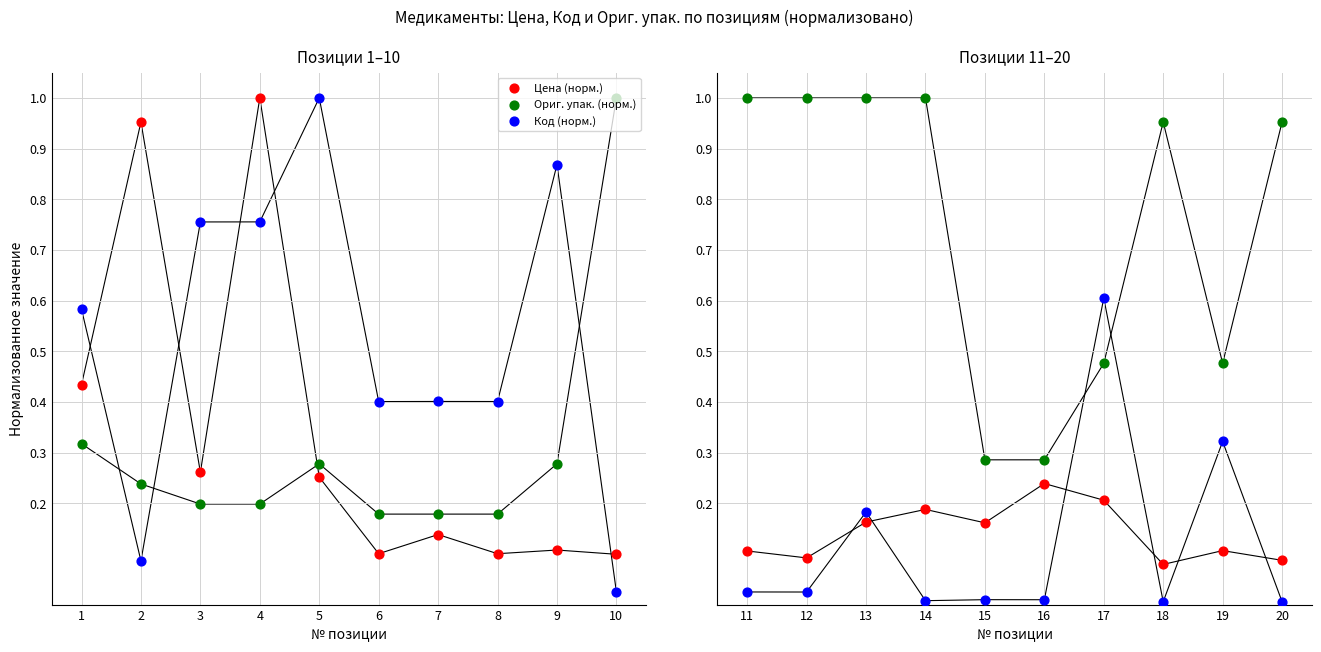

Which series has the largest total across all categories?

Ориг. упак. (норм.)